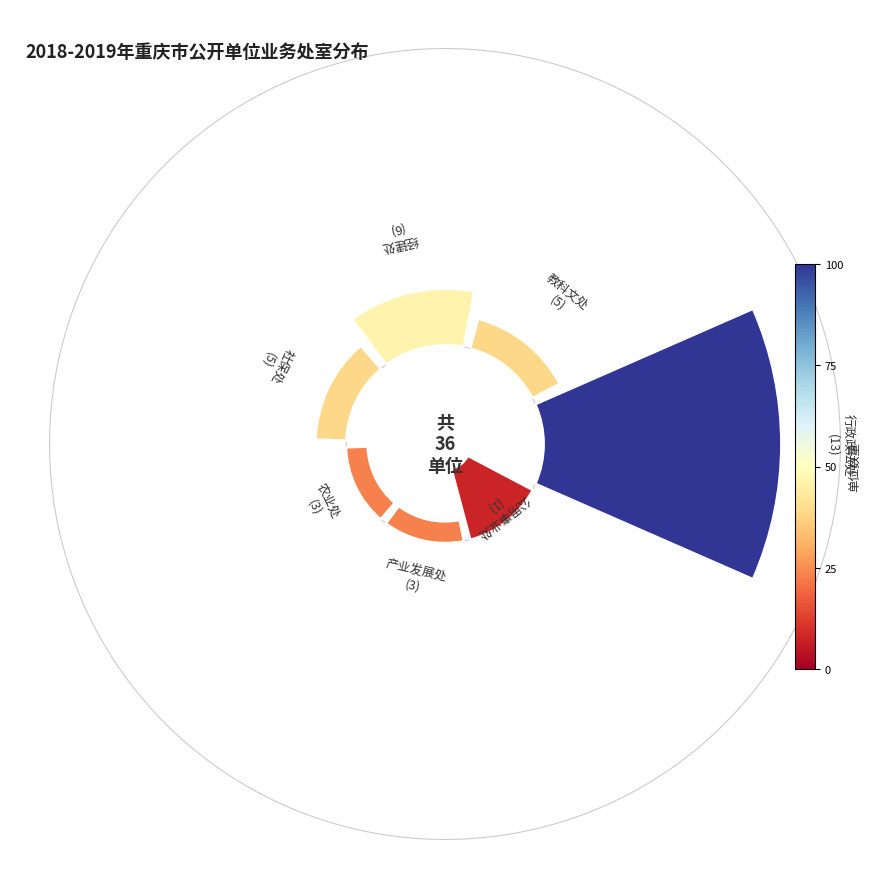

To the nearest percent, what is the average slice percentage?

14%